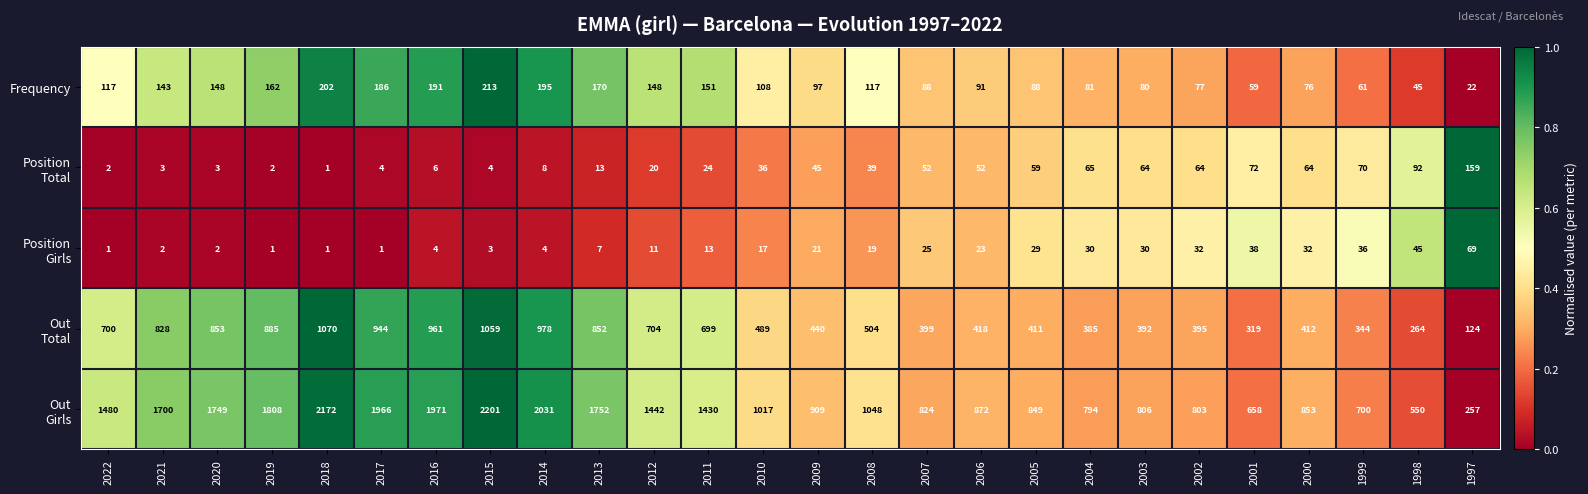

What is the spread (max minus min) of values at 2001?

620